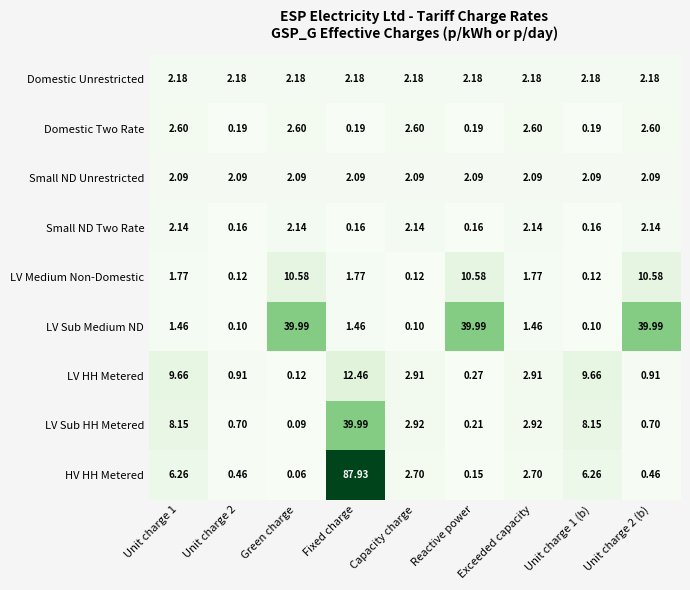

What is the maximum value shown in the chart?

87.9